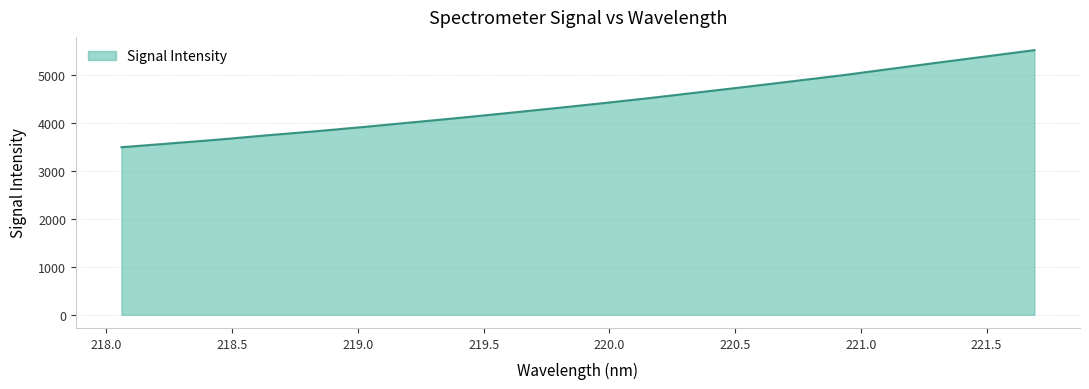

True or false: the data has more than 0 interior local peaks.

False